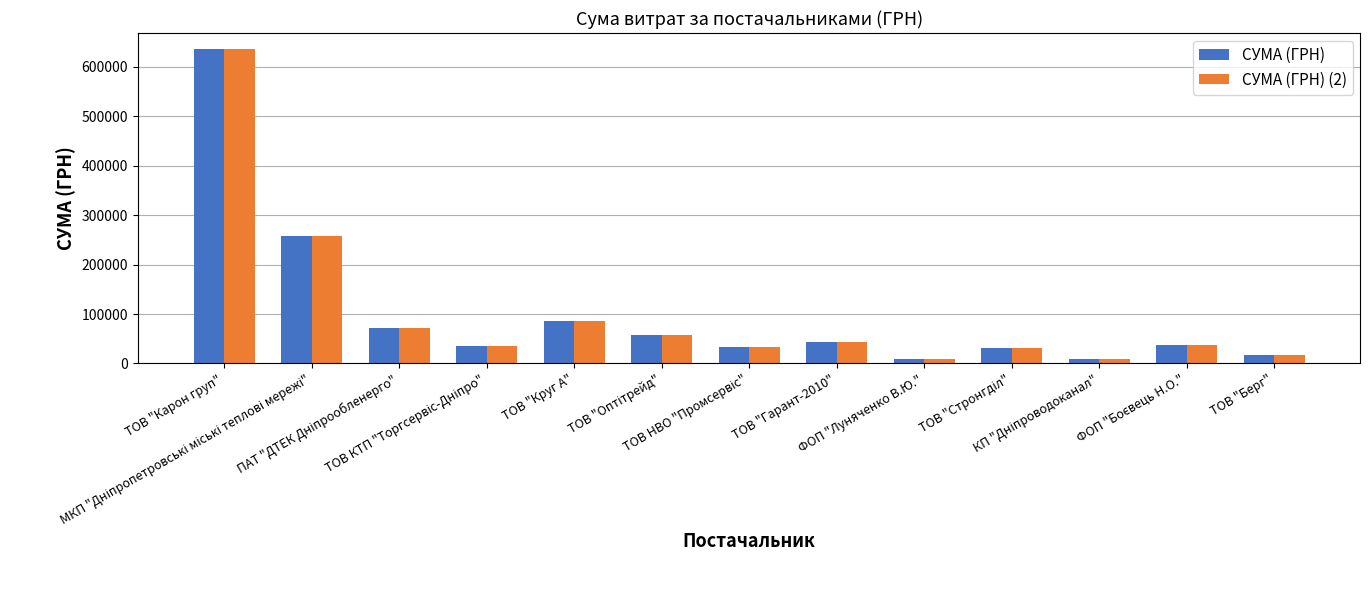

Are the bars grouped side by side (vs. stacked)?

Yes